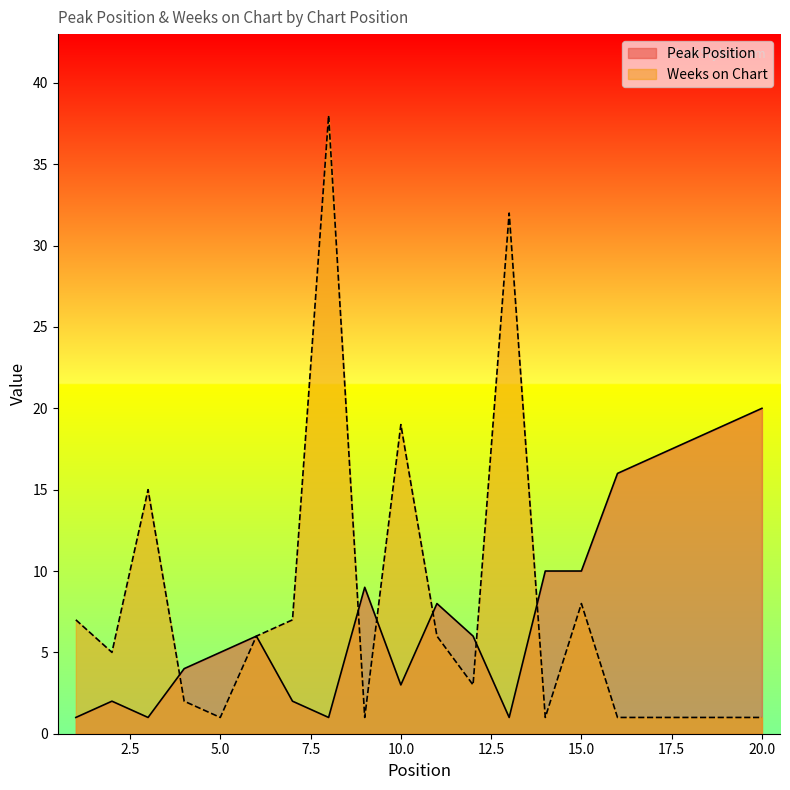

What is the difference between the maximum and minimum values in the Weeks on Chart series?

37